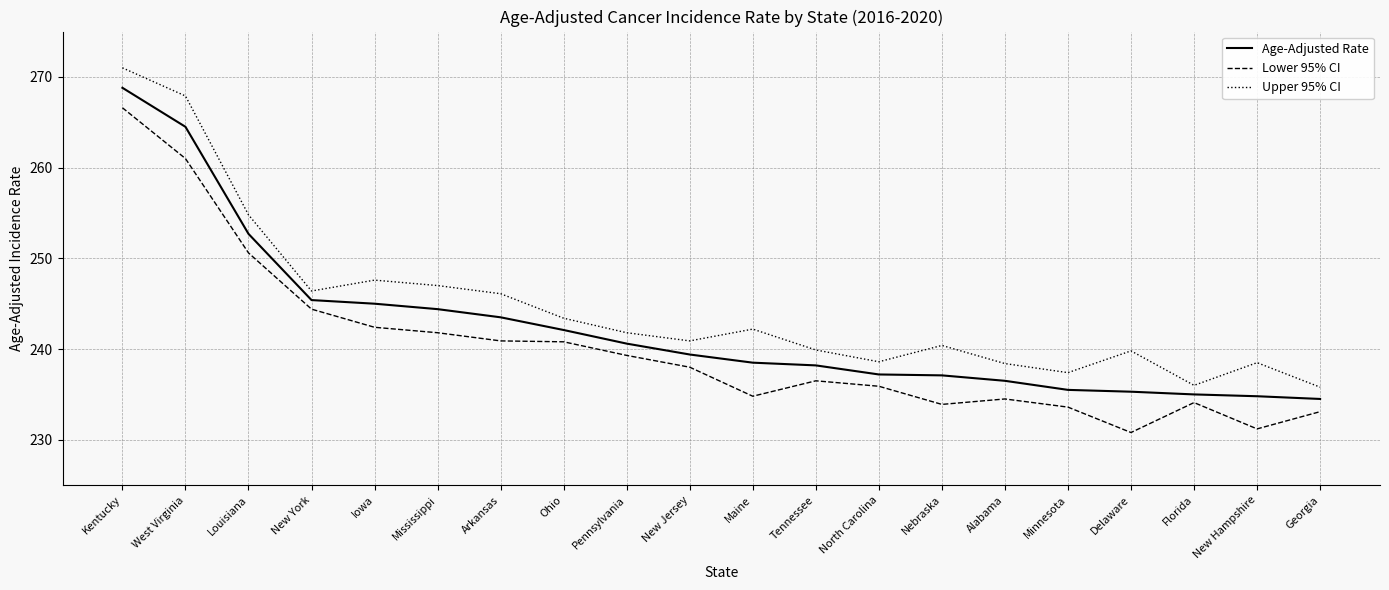

How many categories are shown in the chart?

20